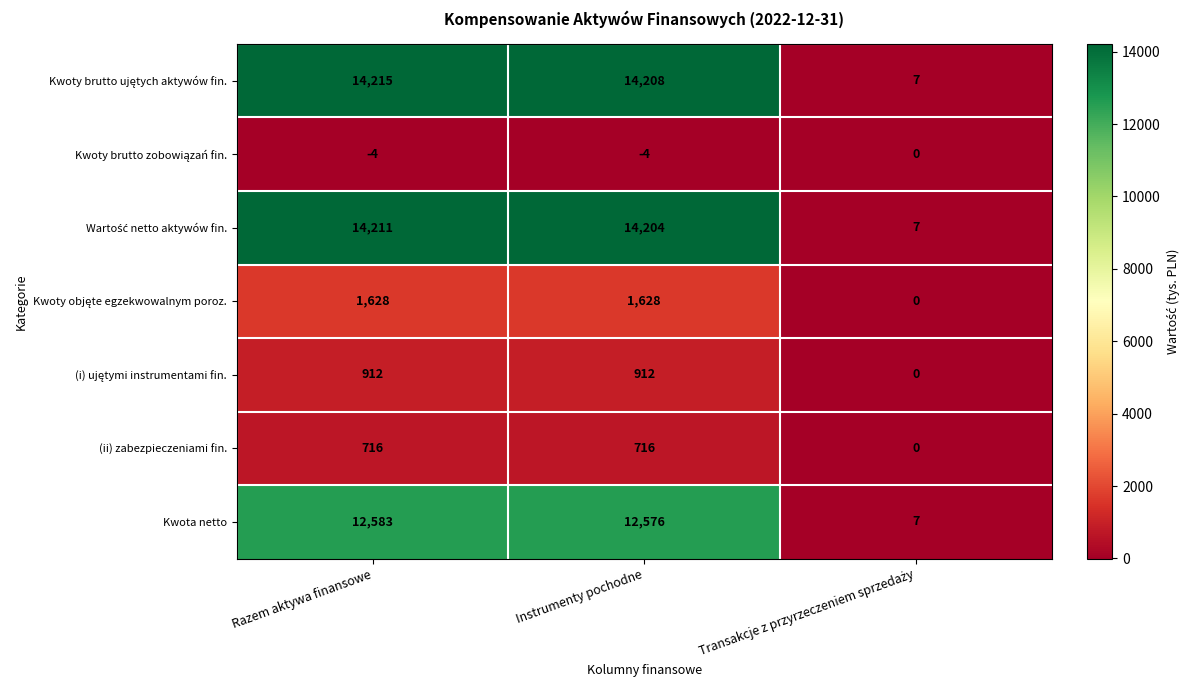

Which label corresponds to the largest value in the chart?

Razem aktywa finansowe